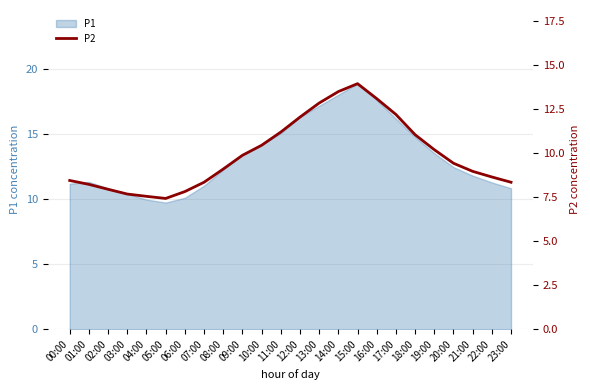

The chart shows a value of 7.8 at 06:00. True or false?

True